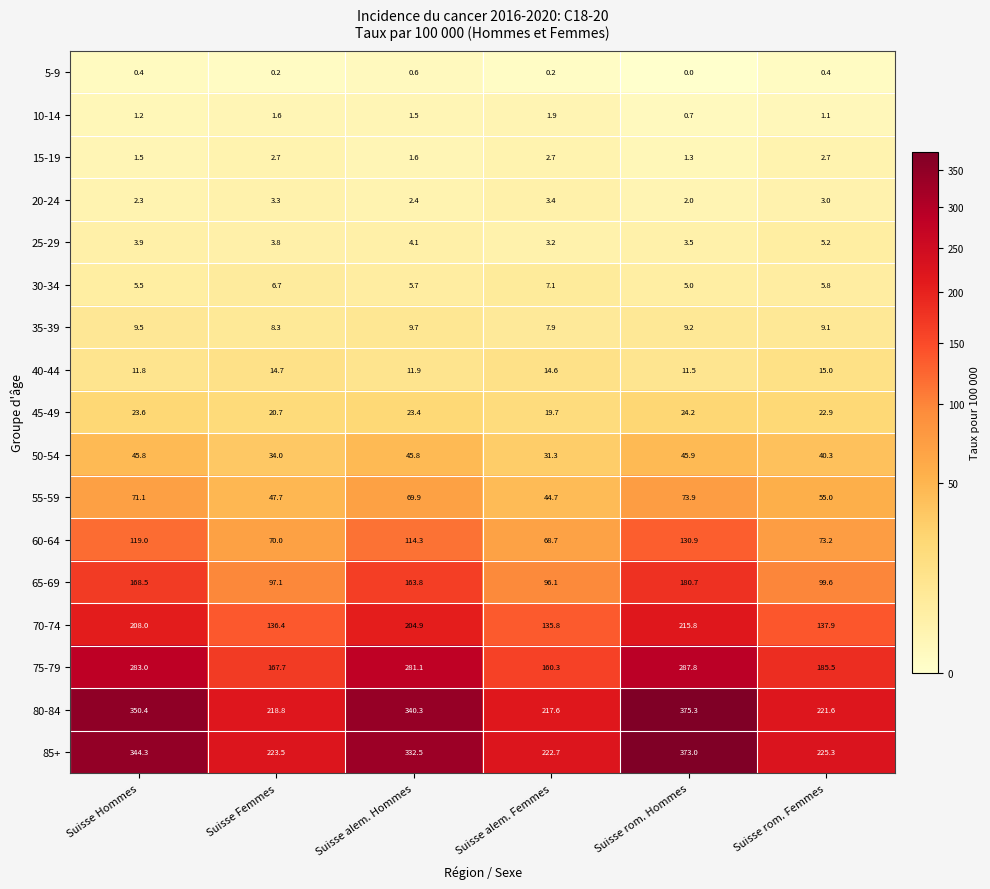

How many 15-19 values are between 1 and 2?

3